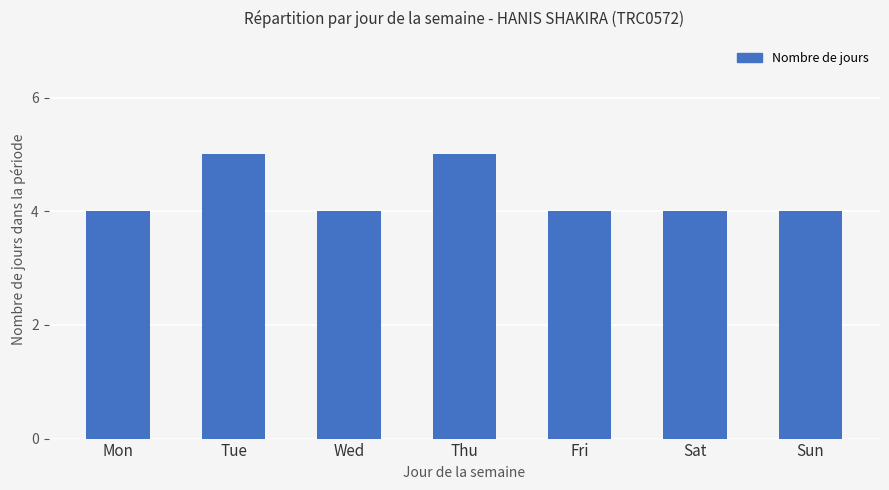

Are the bars grouped side by side (vs. stacked)?

No